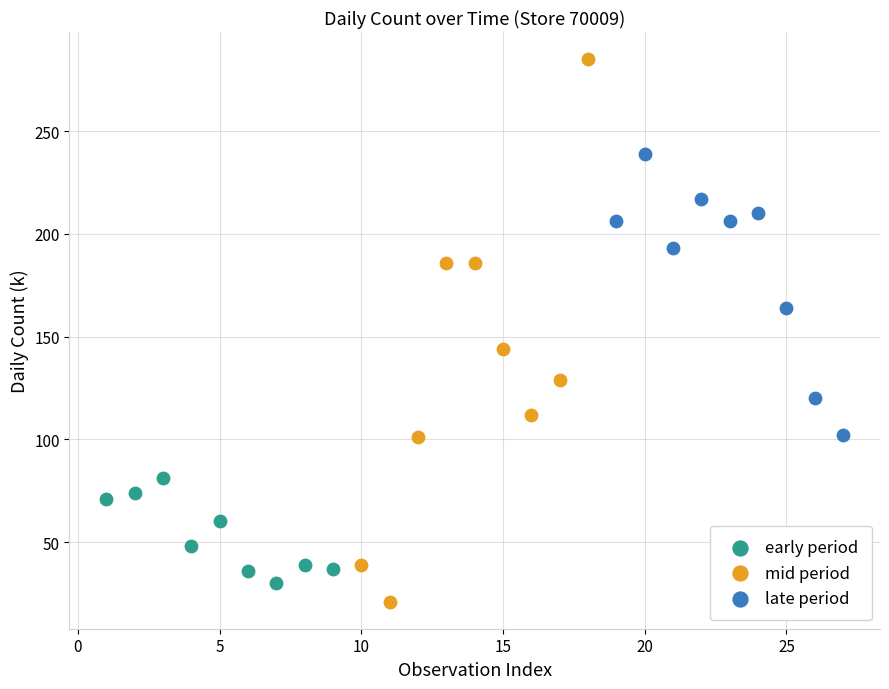

What are all the series names shown in the legend?

early period, mid period, late period